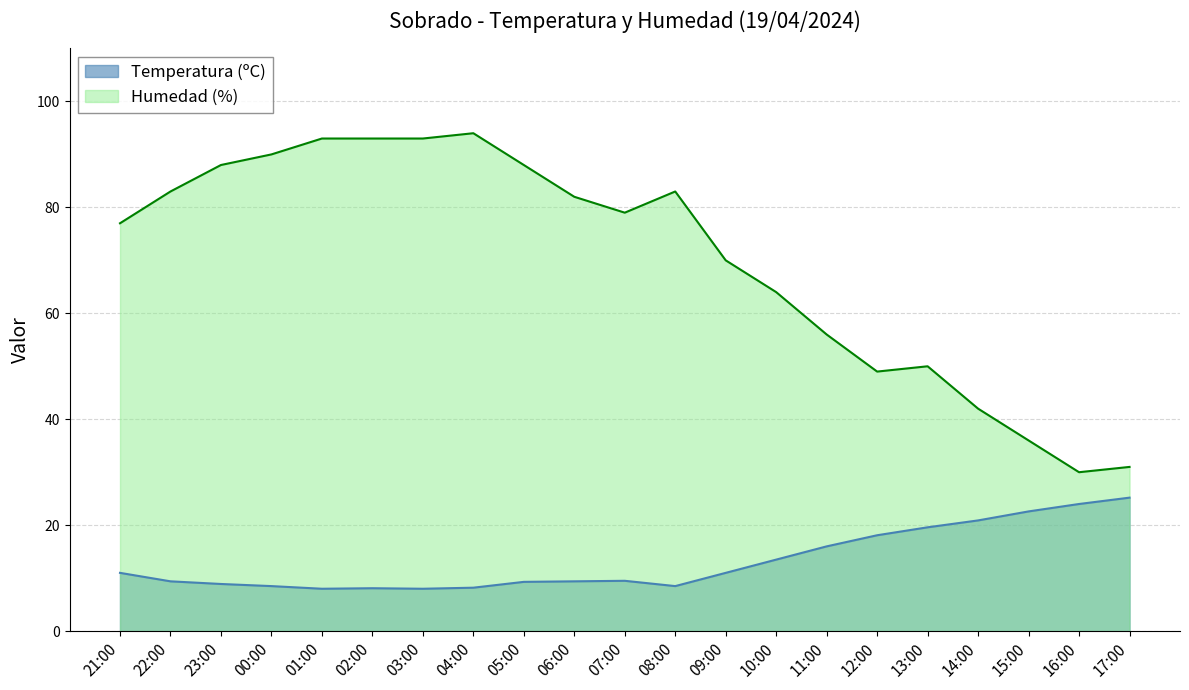

True or false: Temperatura (ºC) and Humedad (%) intersect in this chart.

False